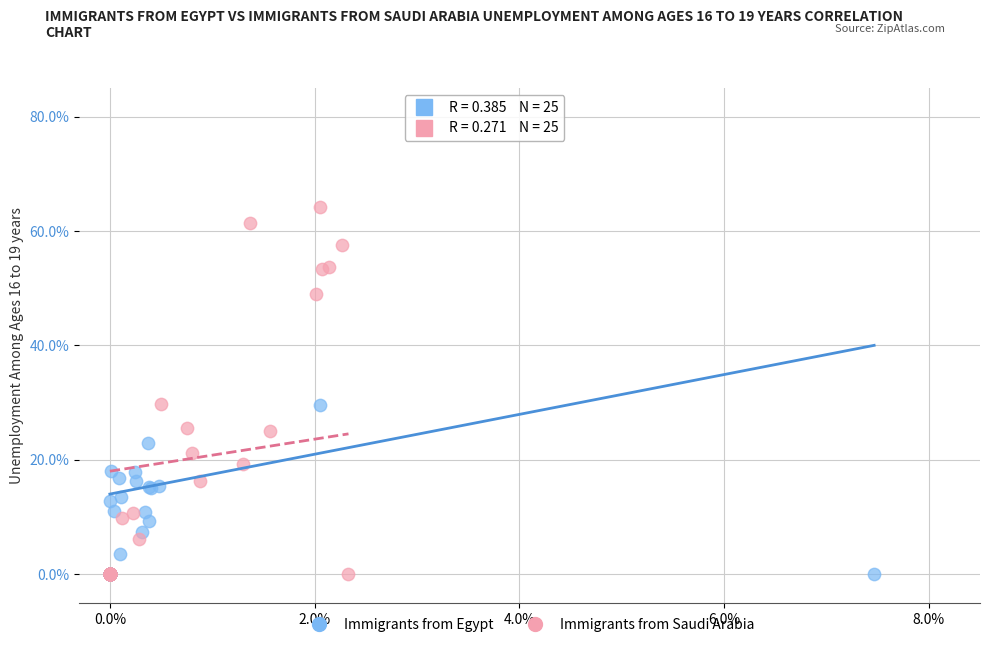

Which series has the widest spread of Y values?

Immigrants from Saudi Arabia